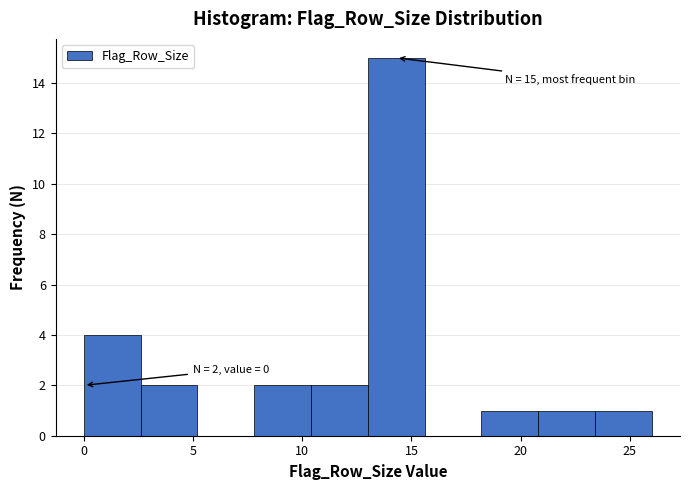

Over which range of the x-axis is the bar tallest?

13.0 to 15.6